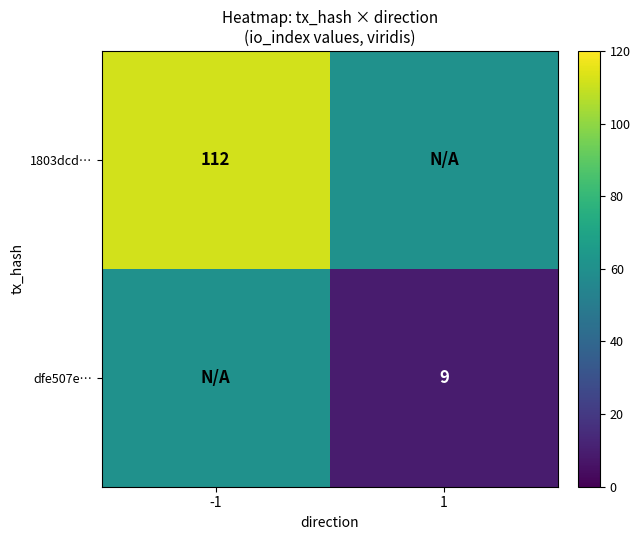

The value of 1803dcd… at -1 is 112.0. True or false?

True